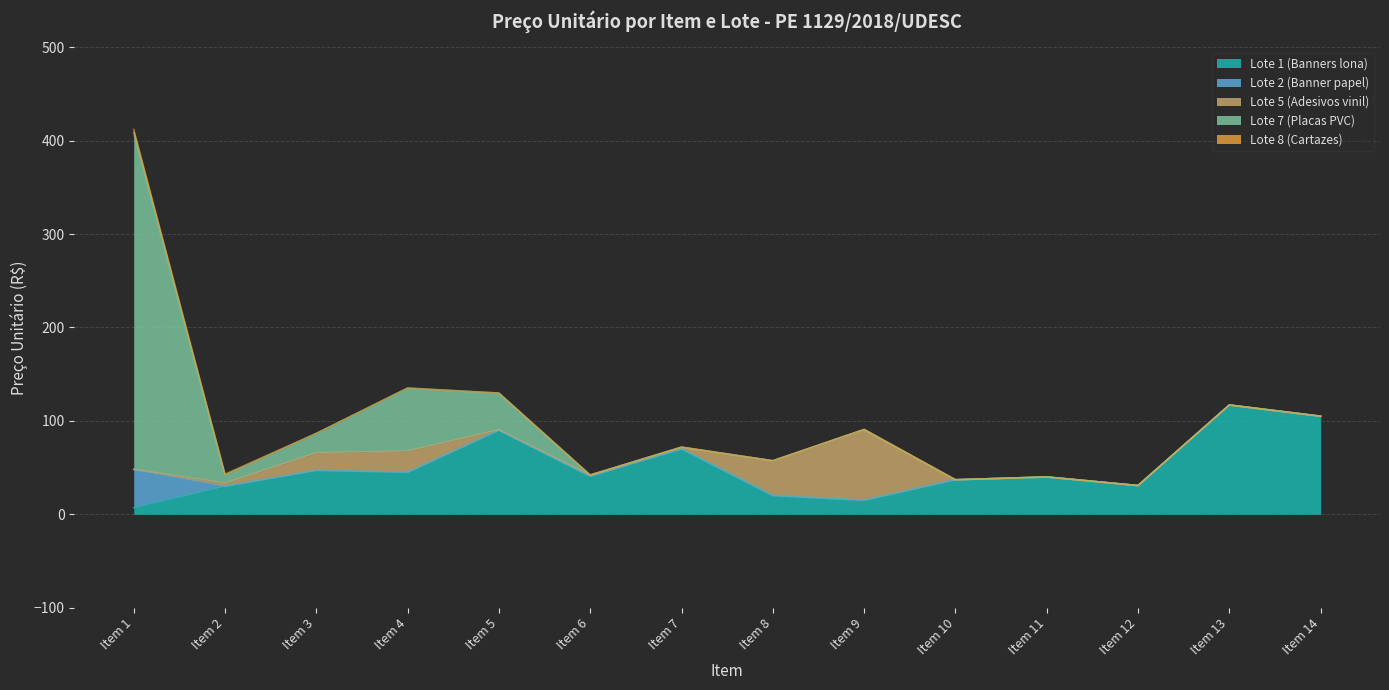

What is the sum of the Lote 7 (Placas PVC) values at Item 4 and Item 14?

67.2